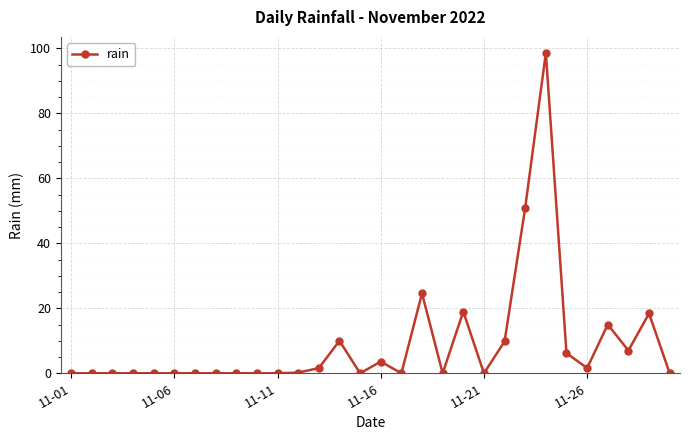

What is the value of the 20th point from the left?

19.0